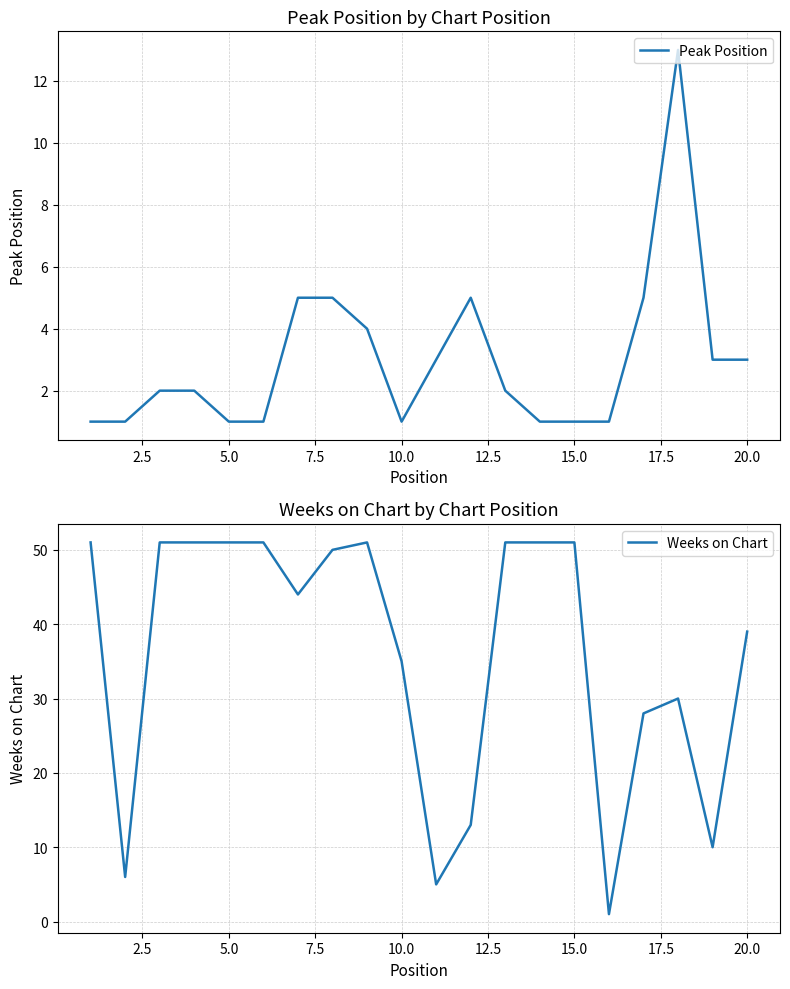

Rank the series by their average value, from lowest to highest.

Peak Position, Weeks on Chart